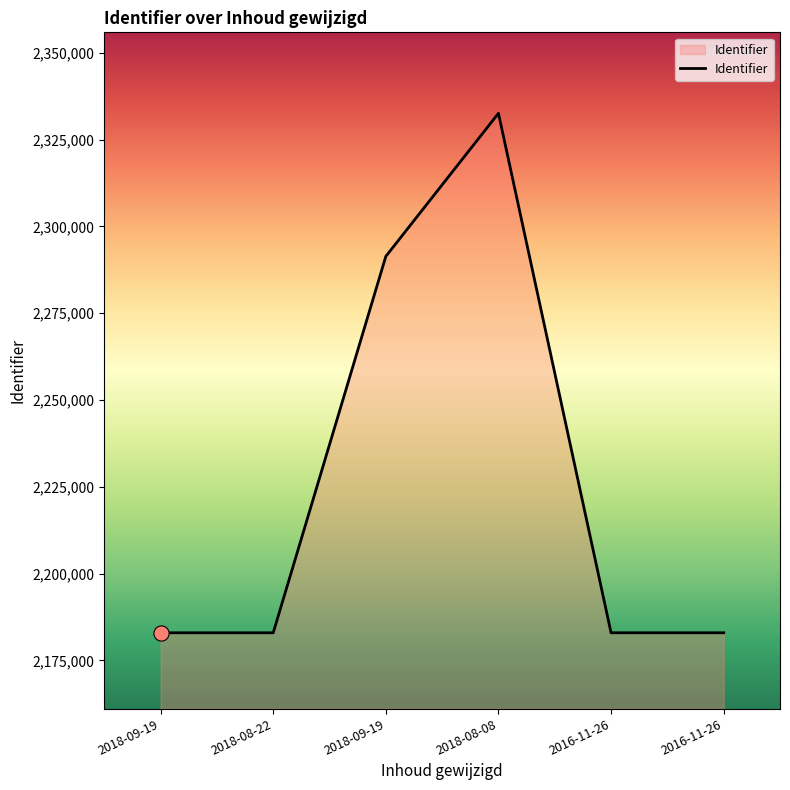

Approximately how many times larger is the value at 2016-11-26 compared to 2018-08-22?

1.0